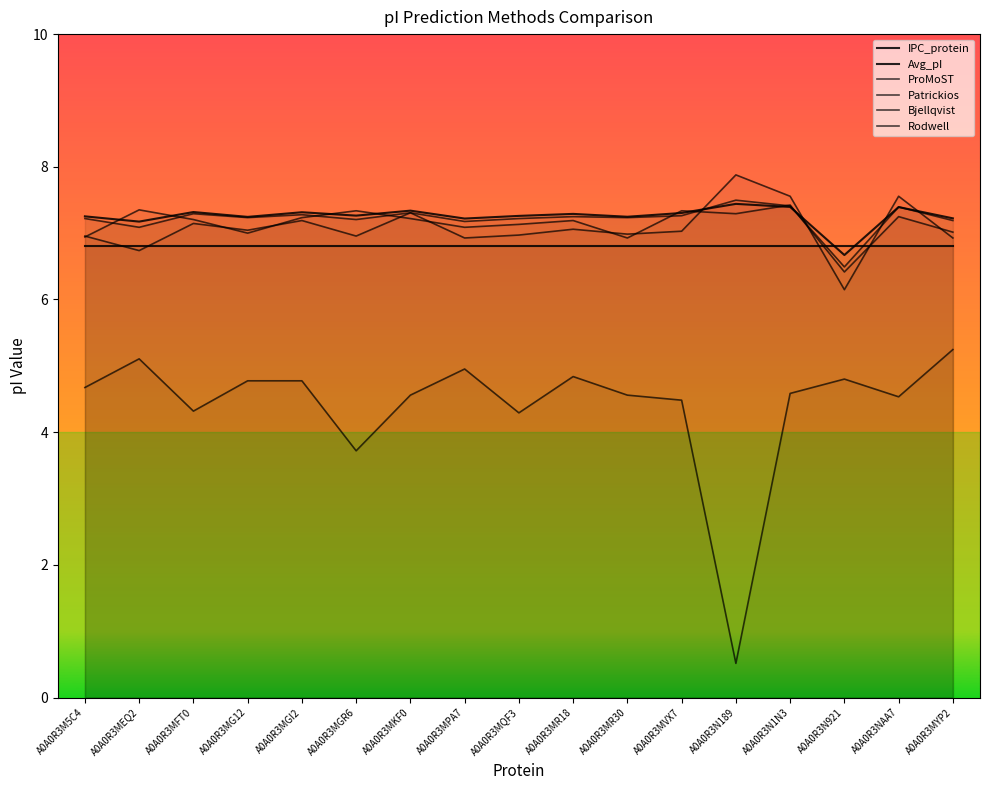

What is the label of the 8th point from the right?

A0A0R3MR18